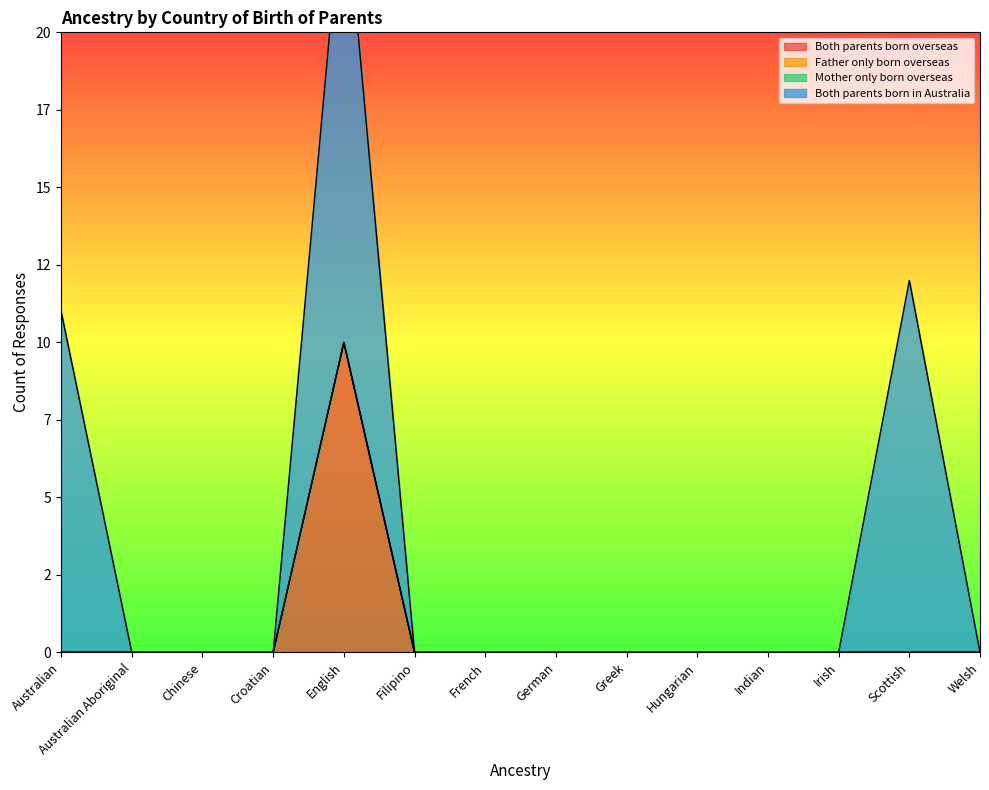

Between Greek and English, which is larger?

English